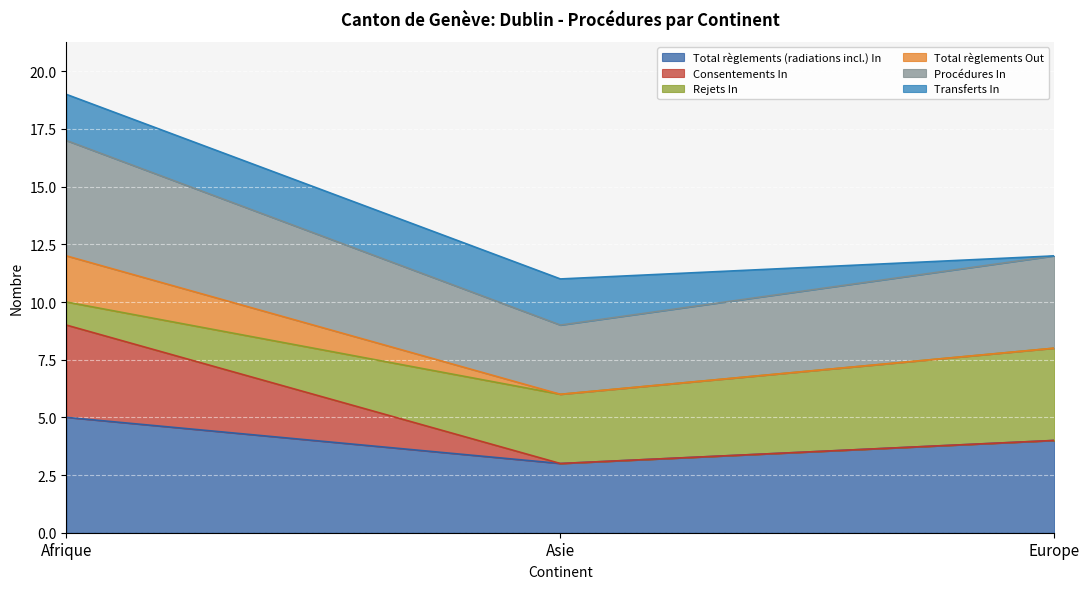

Which label corresponds to the smallest value in the chart?

Asie